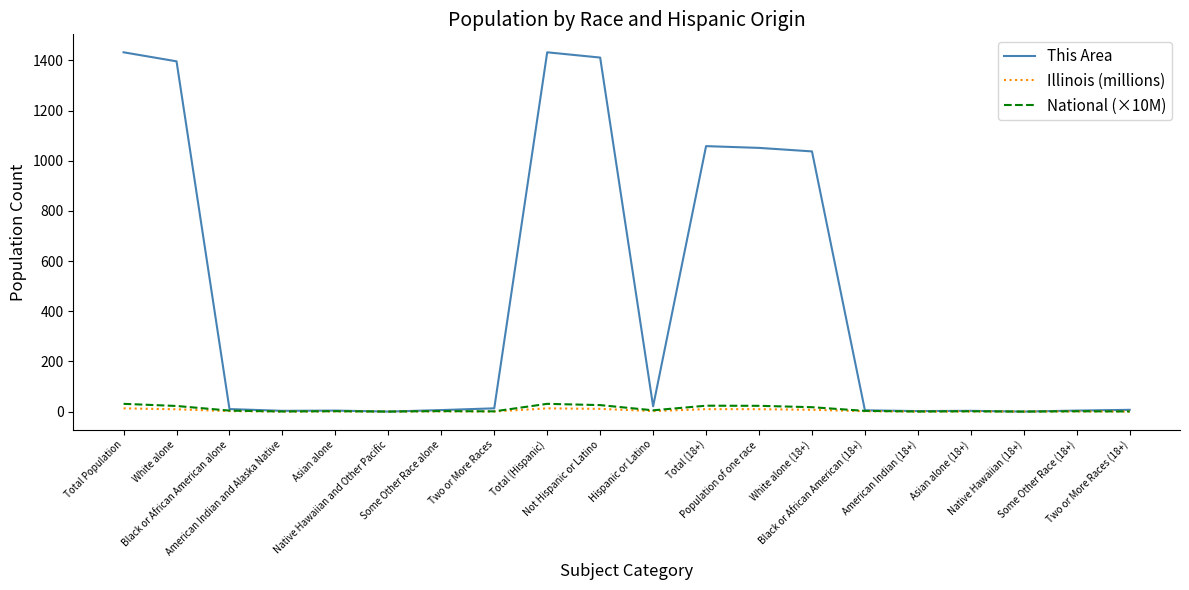

Which series has the largest range (max minus min)?

This Area